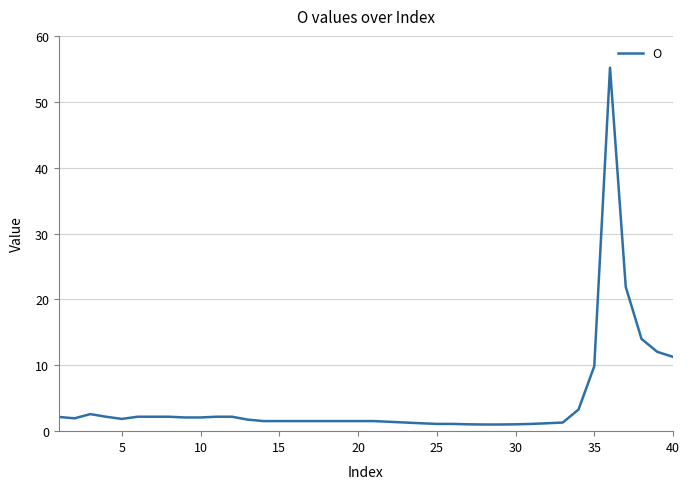

What is the maximum value shown in the chart?

55.2